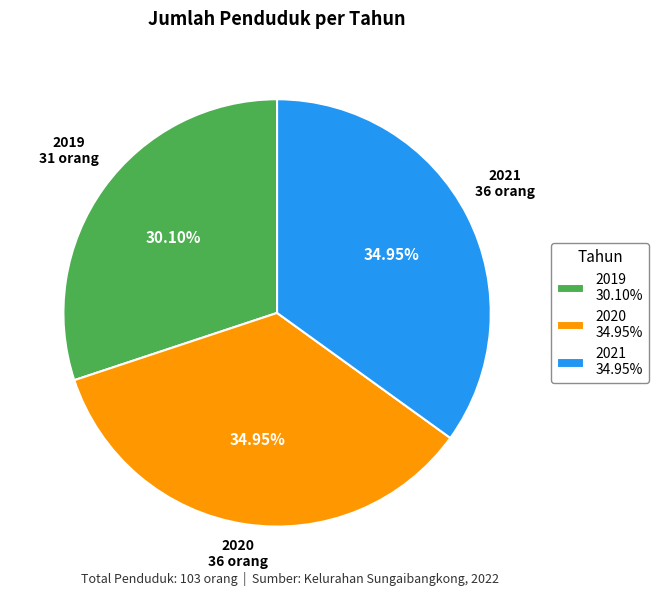

What percentage do 2019 and 2020 together represent?

65.0%